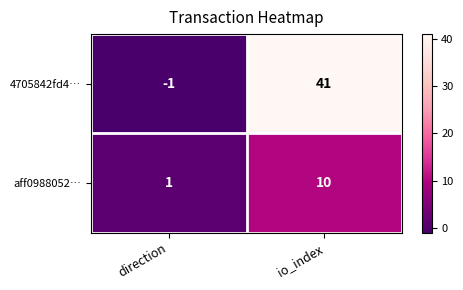

At which label is 4705842fd4… closest to 20?

direction